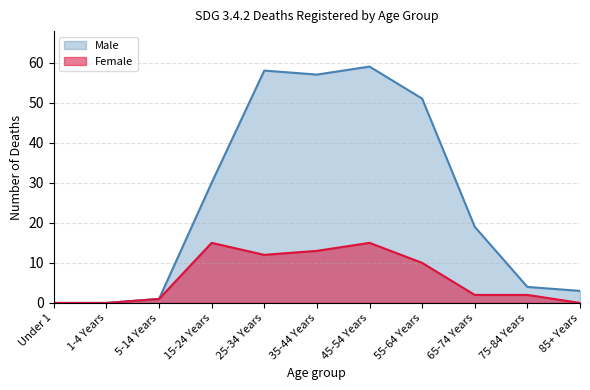

What is the label of the 3rd point from the left?

5-14 Years